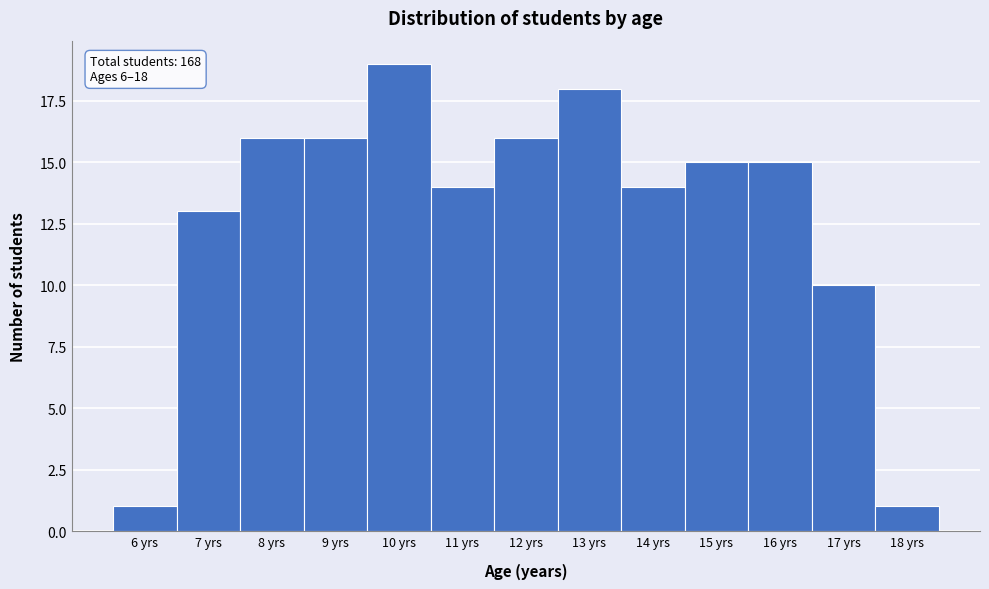

Over which range of the x-axis is the bar tallest?

9.5 to 10.5